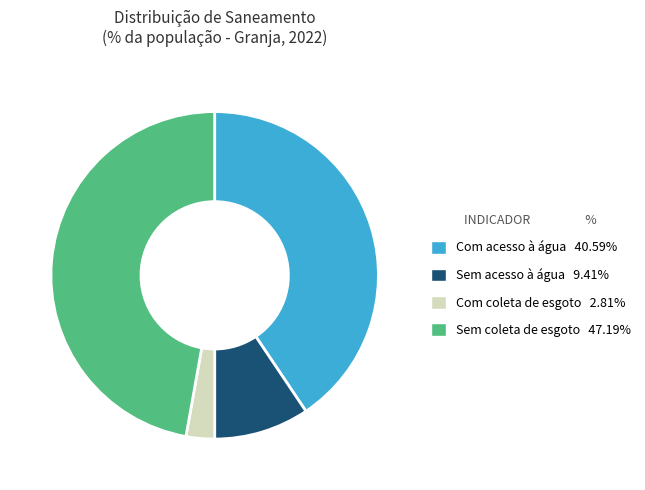

Is there a majority slice in this chart?

No